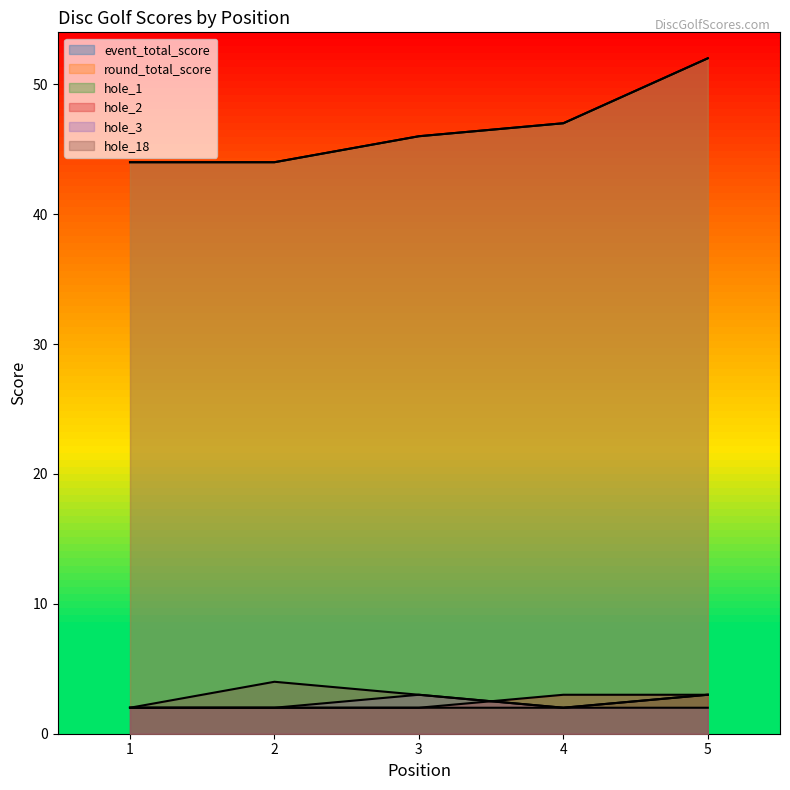

Between 2 and 5, which is larger?

5